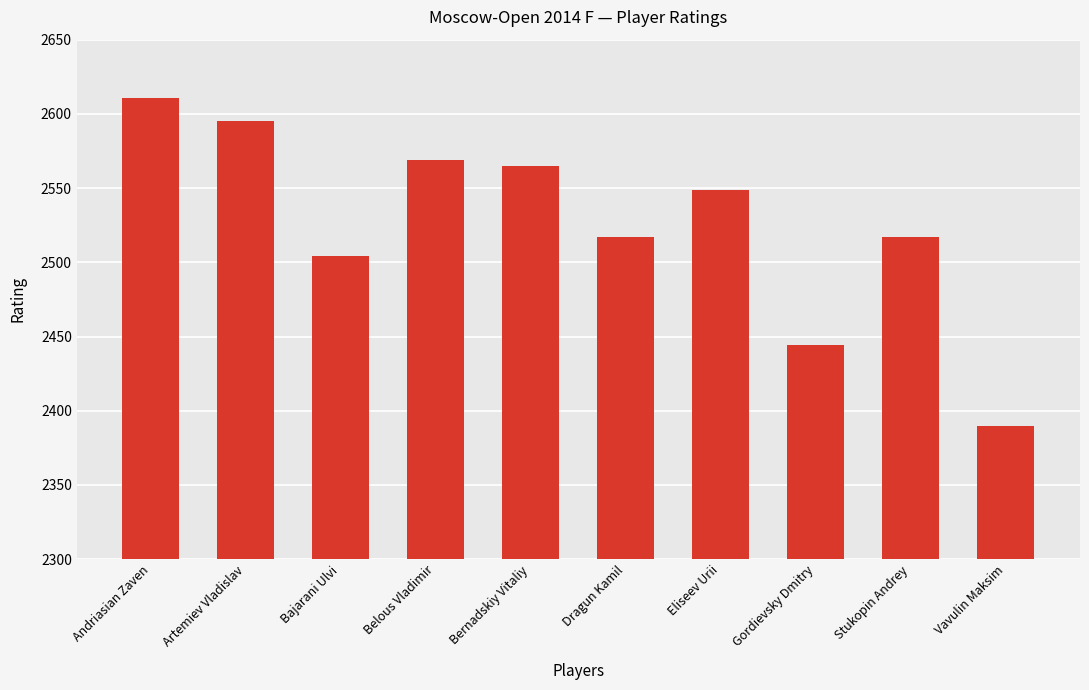

True or false: the data shows 894 at Andriasian Zaven.

False